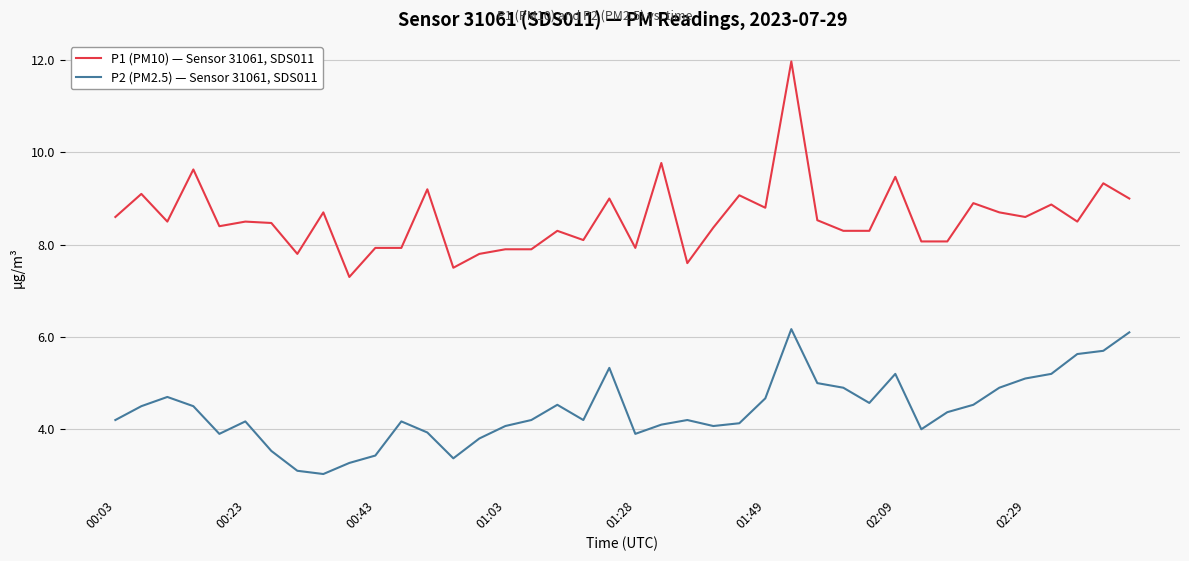

How many lines are shown in the chart?

2